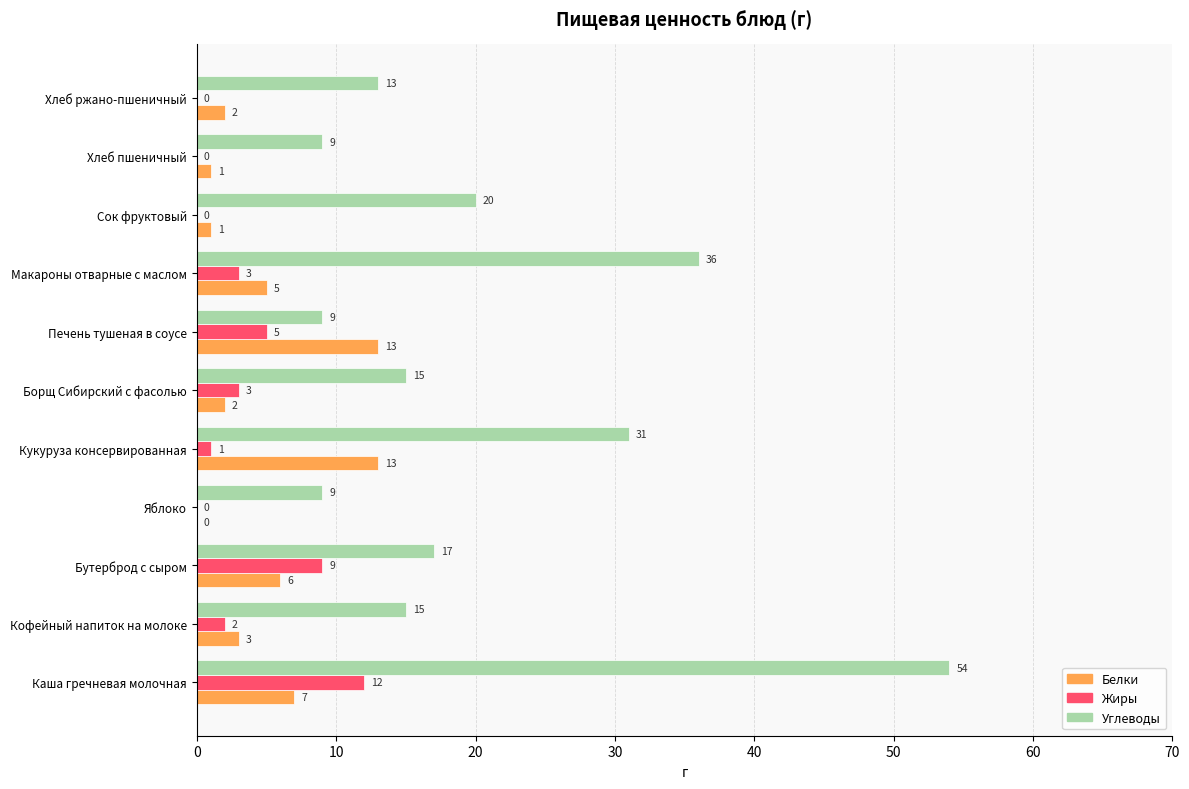

What is the sum of all Углеводы values?

228